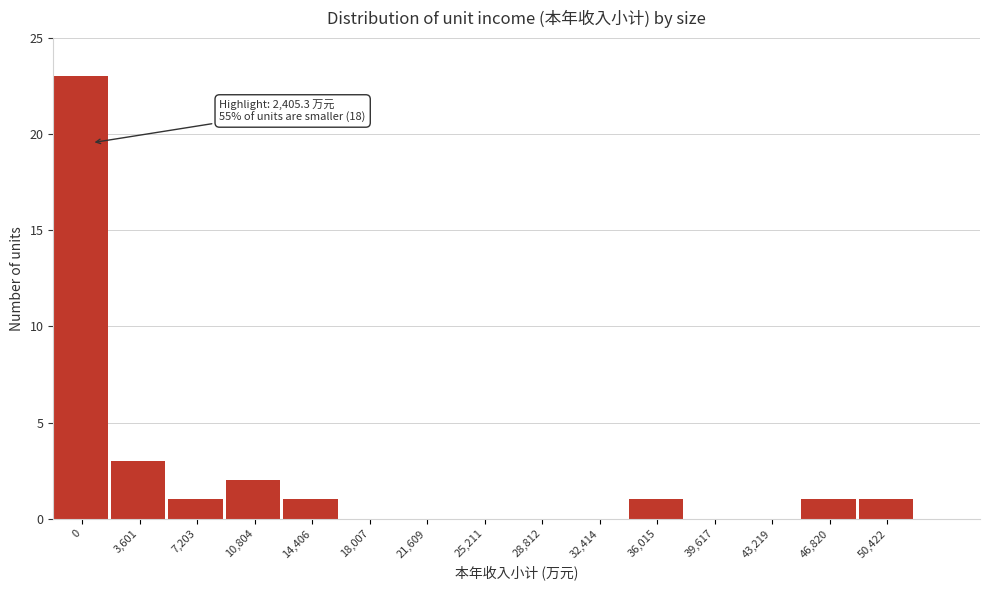

Reading left to right, transcribe all the data shown in this chart.

0=23	3,601=3	7,203=1	10,804=2	14,406=1	18,007=0	21,609=0	25,211=0	28,812=0	32,414=0	36,015=1	39,617=0	43,219=0	46,820=1	50,422=1